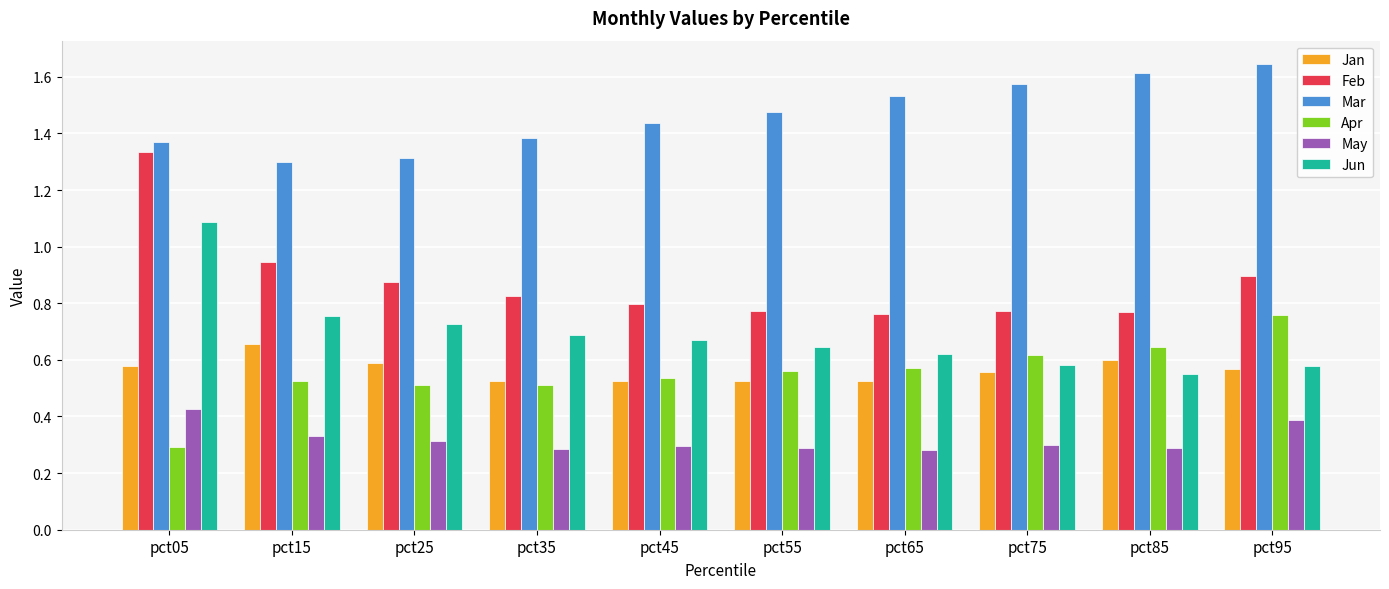

List the series in order of their peak value, highest first.

Mar, Feb, Jun, Apr, Jan, May